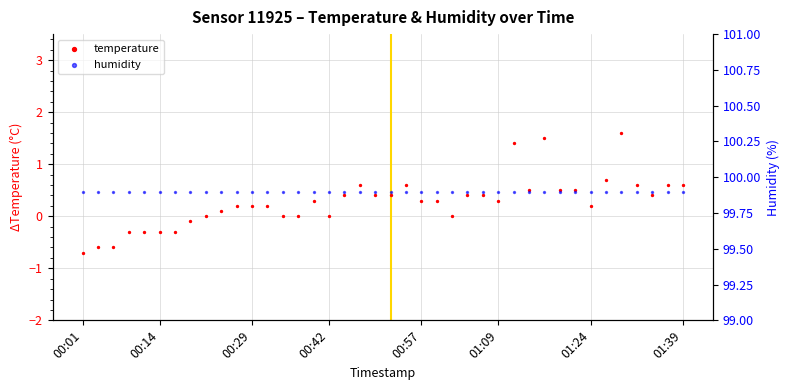

What is the total value across all series at 30?

101.4